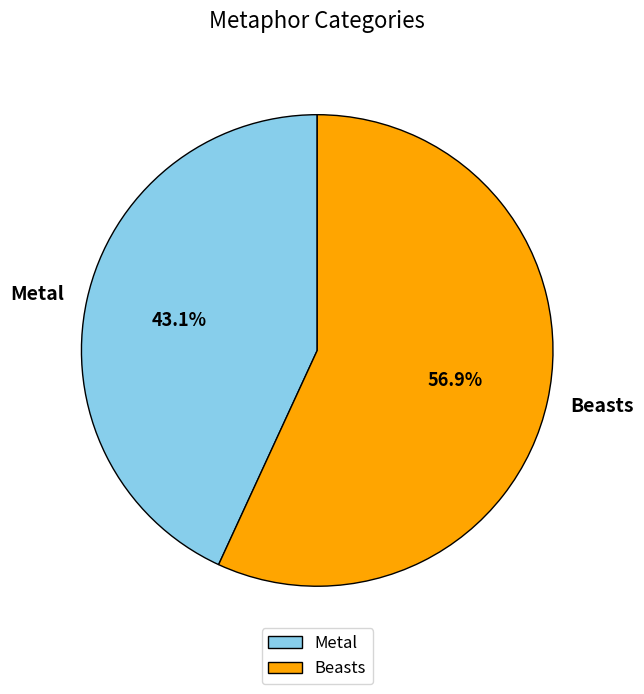

Count the number of slices in the pie.

2